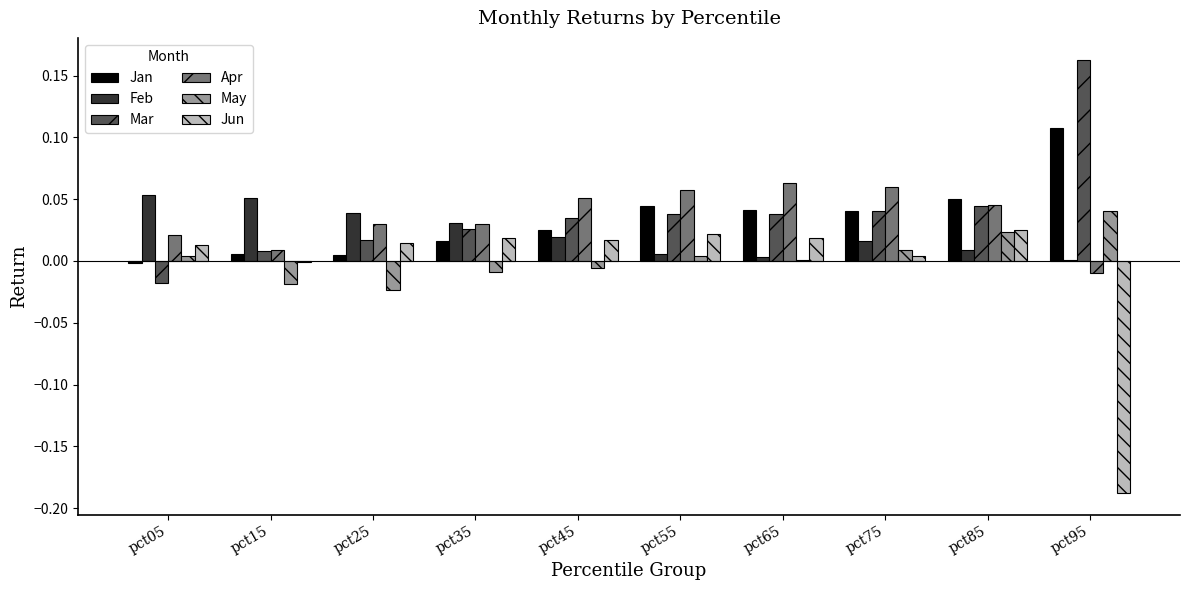

Is the value of Mar at pct85 greater than the value of Feb at pct35?

Yes